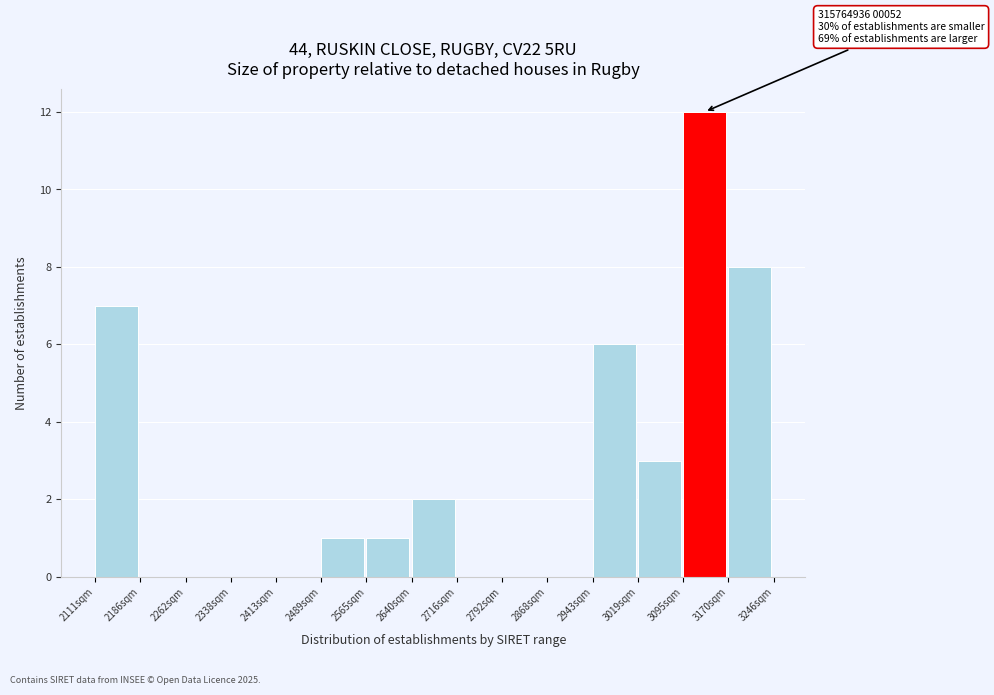

Reading left to right, transcribe all the data shown in this chart.

2111sqm=7	2186sqm=0	2262sqm=0	2338sqm=0	2413sqm=0	2489sqm=1	2565sqm=1	2640sqm=2	2716sqm=0	2792sqm=0	2868sqm=0	2943sqm=6	3019sqm=3	3095sqm=12	3170sqm=8